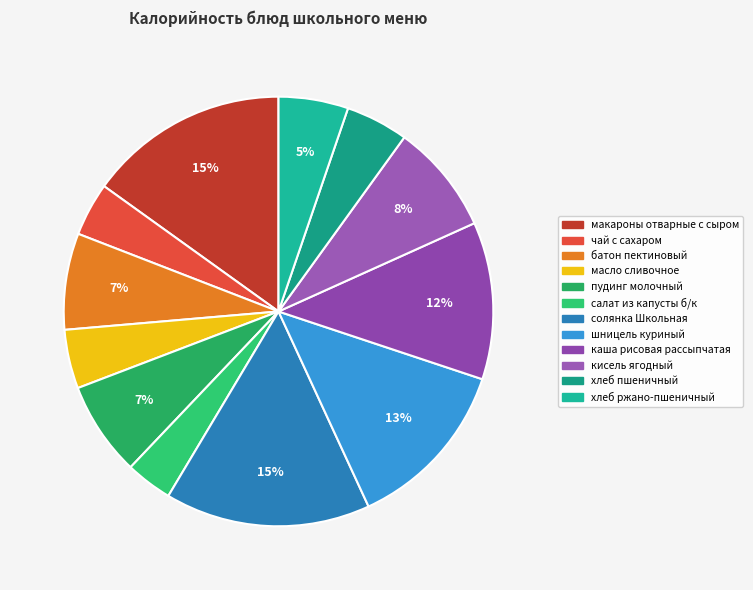

Count the number of slices in the pie.

12